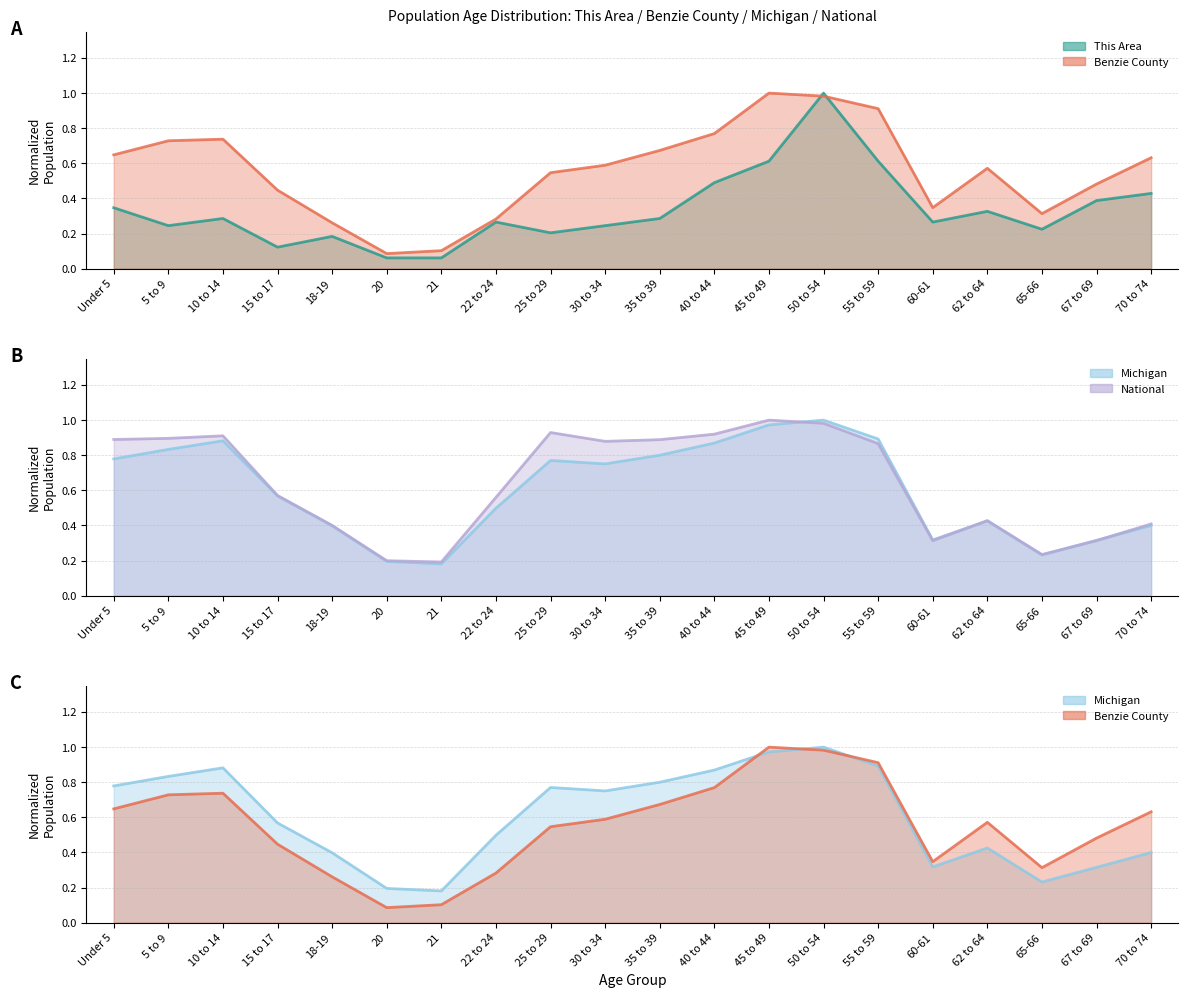

What position from the left is 22 to 24?

8